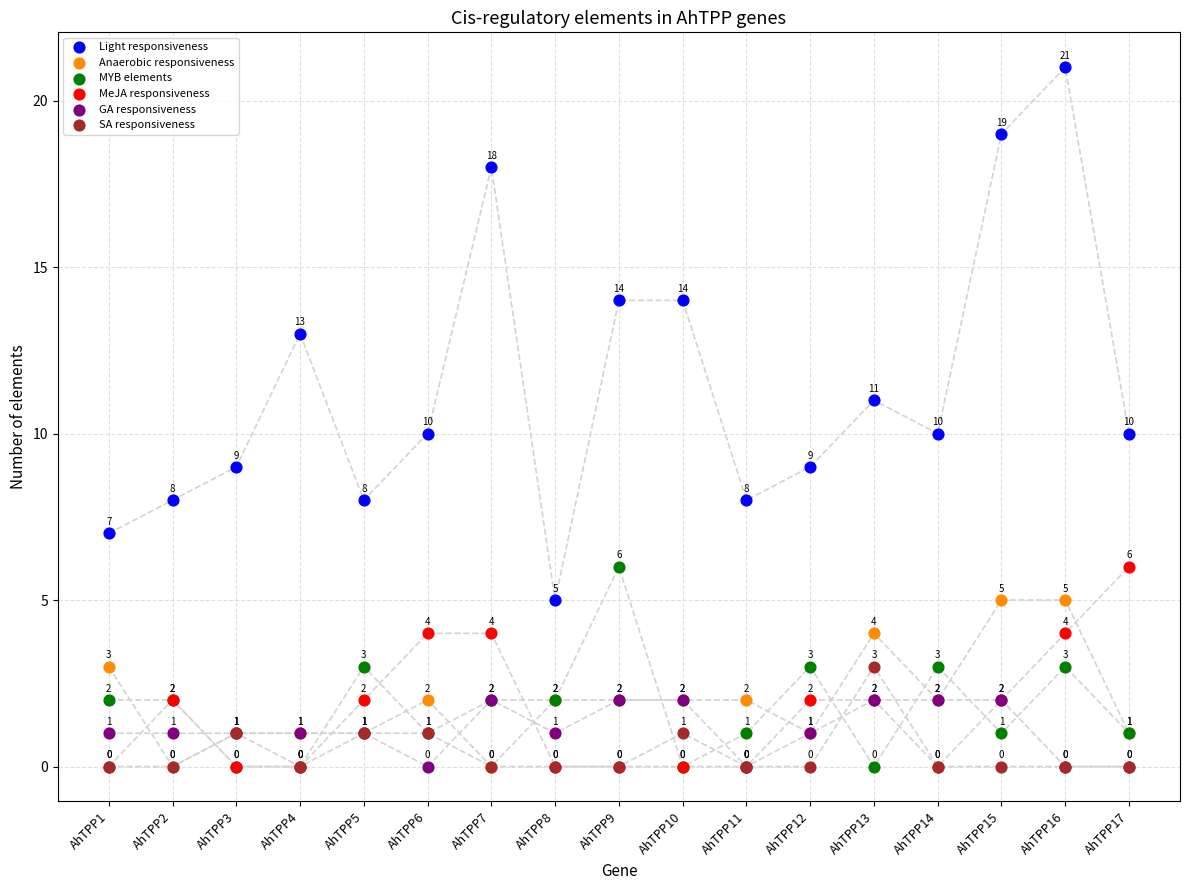

What are all the series names shown in the legend?

Light responsiveness, Anaerobic responsiveness, MYB elements, MeJA responsiveness, GA responsiveness, SA responsiveness